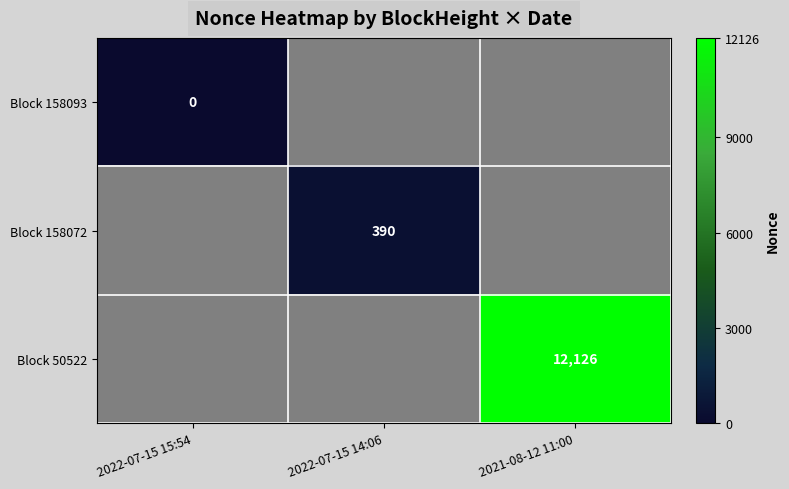

The value of Block 158072 at 2022-07-15 14:06 is 92. True or false?

False